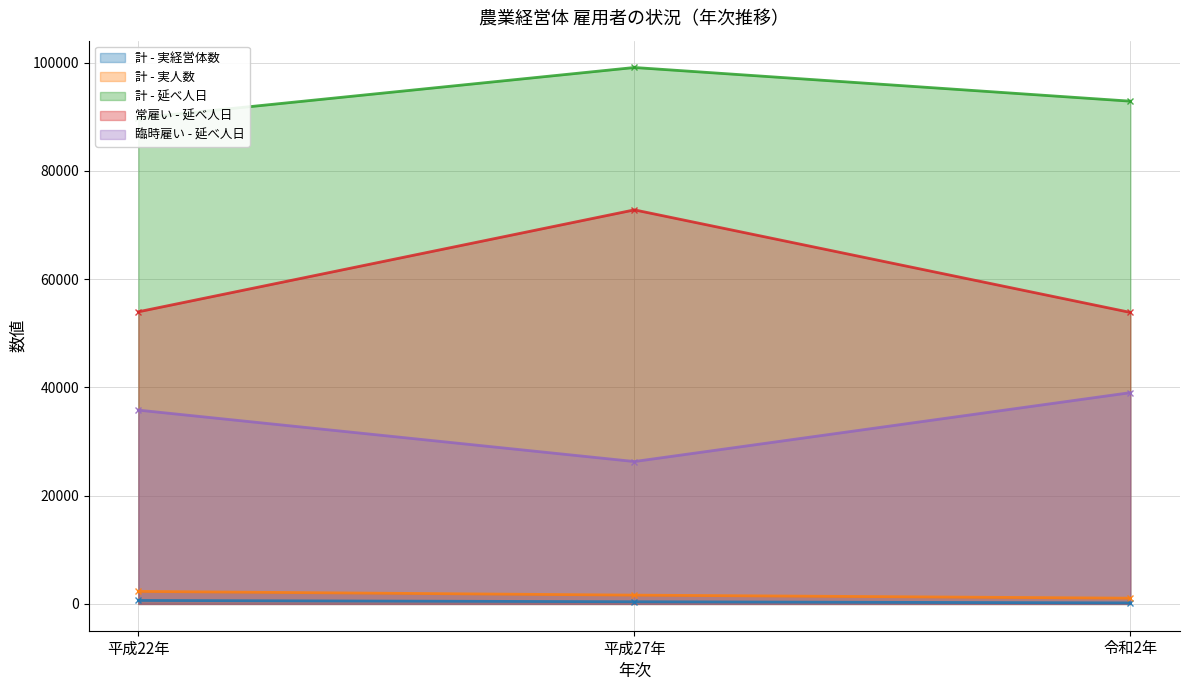

Reading left to right, transcribe all the data shown in this chart.

計 - 実経営体数: 644	398	185
計 - 実人数: 2312	1622	1059
計 - 延べ人日: 89795	99128	92903
常雇い - 延べ人日: 53984	72818	53862
臨時雇い - 延べ人日: 35811	26310	39041